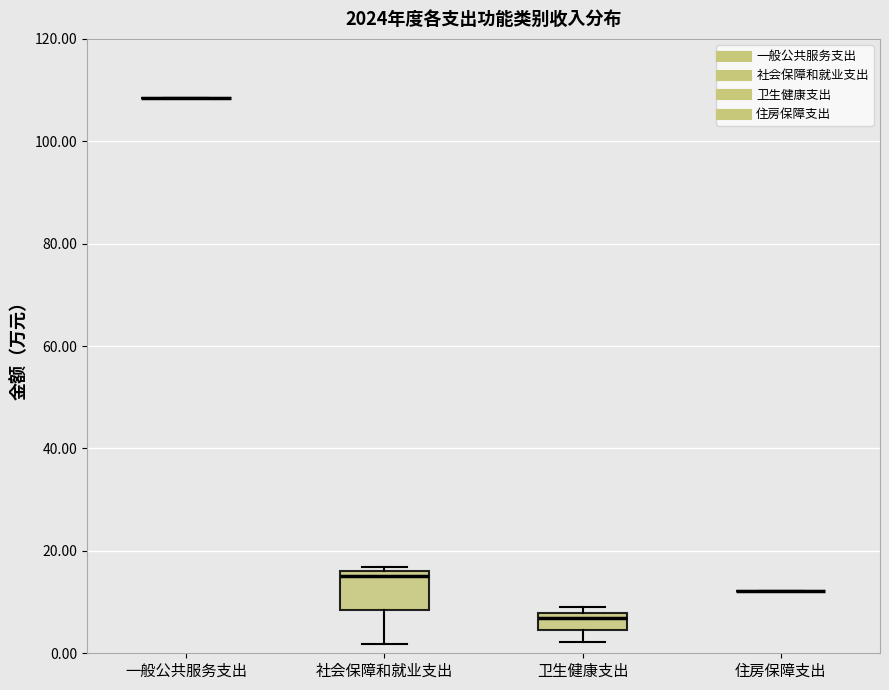

Reading left to right, transcribe this box plot: for each box, give where its median line is, the range the box spans, and where its two whiskers end, as read against the y-axis. The values are not printed on the chart, so give them approximately, as read against the axis.

一般公共服务支出: box collapsed to a line at 108, whiskers 108 to 108
社会保障和就业支出: median 16 (just below the box's upper edge), box 8 to 16, whiskers 2 to 16 (just above the box's upper edge)
卫生健康支出: median 6, box 4 to 8, whiskers 2 to 10
住房保障支出: box collapsed to a line at 12, whiskers 12 to 12